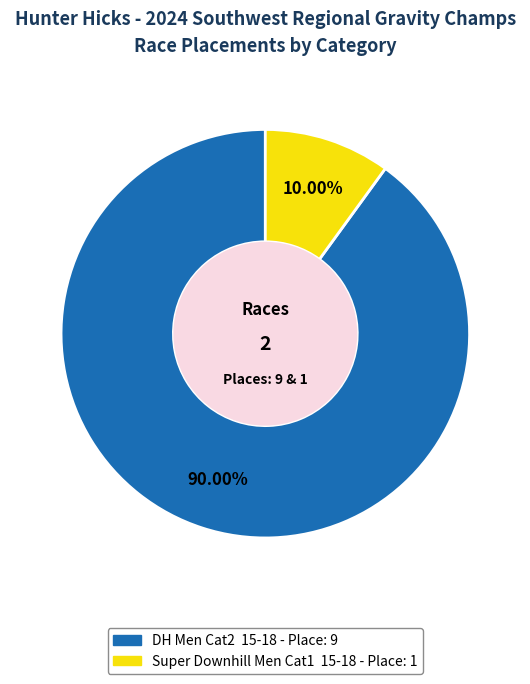

Rank the categories by value from highest to lowest.

DH Men Cat2 15-18, Super Downhill Men Cat1 15-18